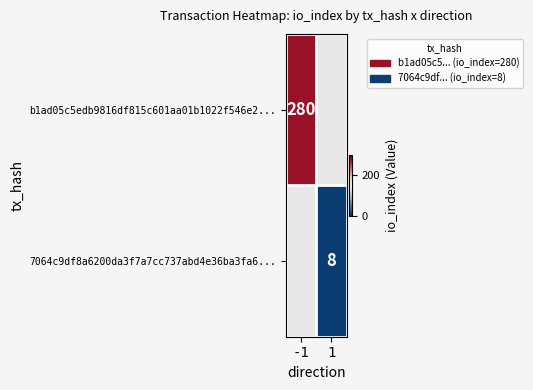

Is it true that b1ad05c5edb9816df815c601aa01b1022f546e2... equals 280 at -1?

True